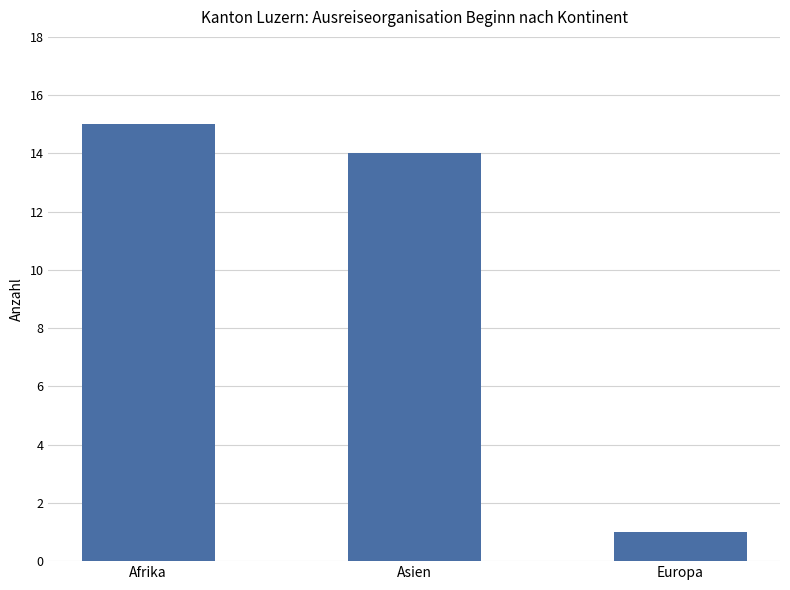

How many bars are there in total?

3